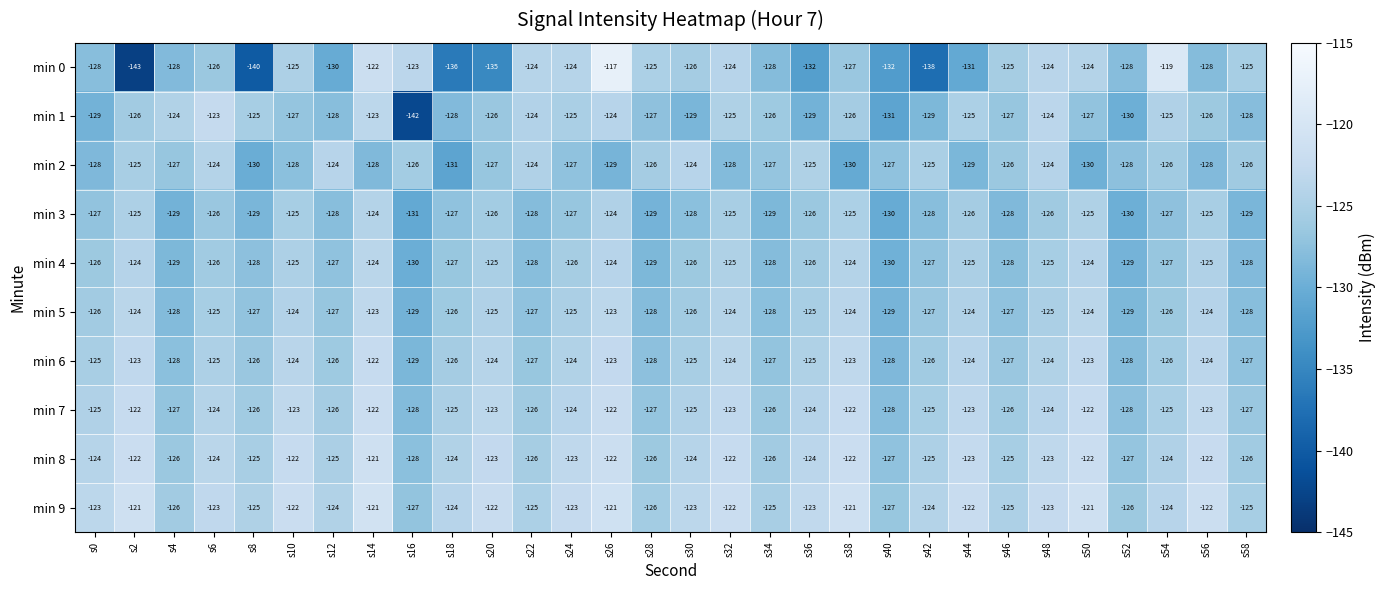

What is the average value of the min 9 series?

-124